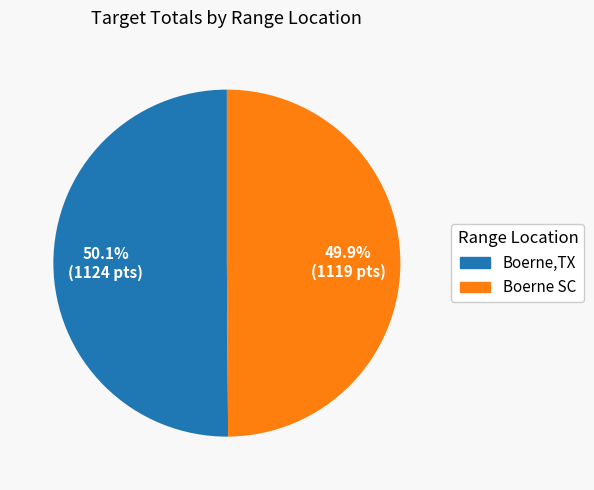

Does any single category account for the majority?

Yes